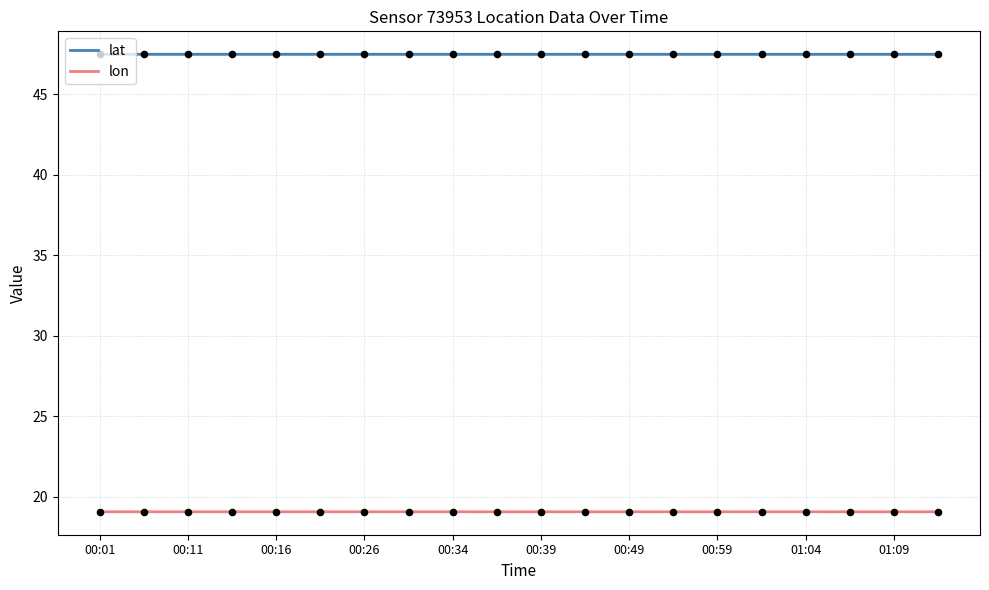

Which series reaches the minimum Y coordinate?

lon